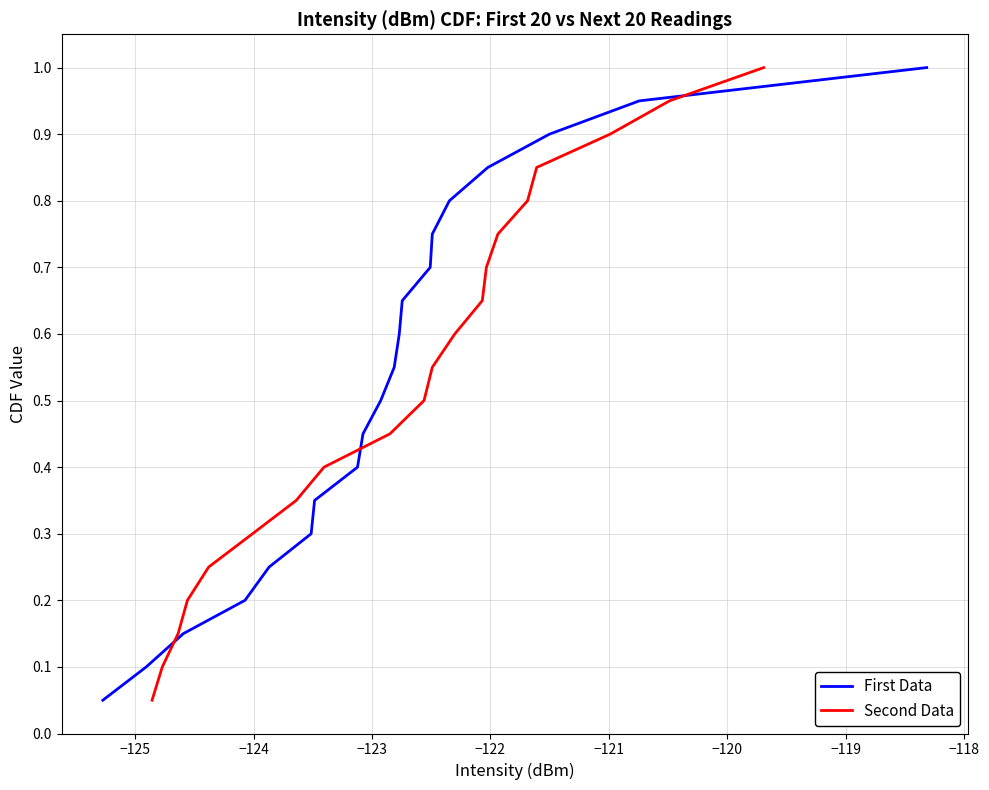

Which series has the largest range (max minus min)?

First Data